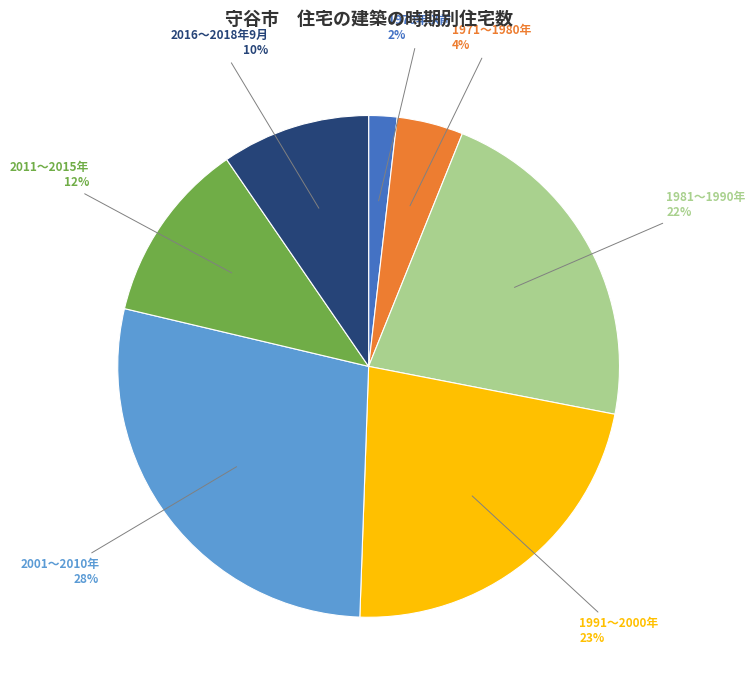

To the nearest percent, what is the difference between the largest and smallest slice percentages?

26%